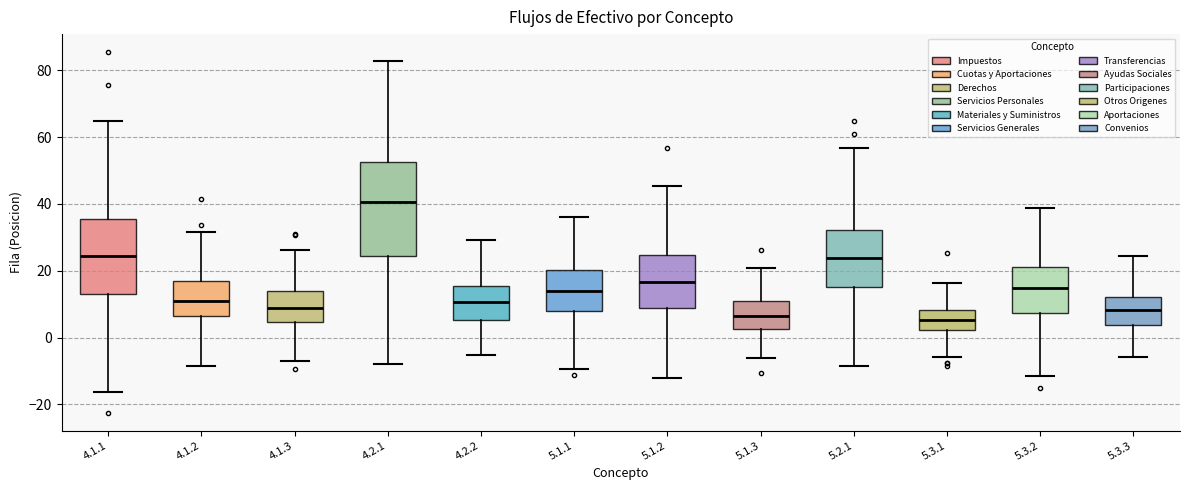

Reading left to right, transcribe this box plot: for each box, give where its median line is, the range the box spans, and where its two whiskers end, as read against the y-axis. The values are not printed on the chart, so give them approximately, as read against the axis.

4.1.1: median 24, box 12 to 36, whiskers -16 to 64
4.1.2: median 10, box 6 to 16, whiskers -8 to 32
4.1.3: median 8, box 4 to 14, whiskers -8 to 26
4.2.1: median 40, box 24 to 52, whiskers -8 to 82
4.2.2: median 10, box 6 to 16, whiskers -6 to 30
5.1.1: median 14, box 8 to 20, whiskers -10 to 36
5.1.2: median 16, box 8 to 24, whiskers -12 to 46
5.1.3: median 6, box 2 to 10, whiskers -6 to 20
5.2.1: median 24, box 16 to 32, whiskers -8 to 56
5.3.1: median 6, box 2 to 8, whiskers -6 to 16
5.3.2: median 14, box 8 to 20, whiskers -12 to 38
5.3.3: median 8, box 4 to 12, whiskers -6 to 24